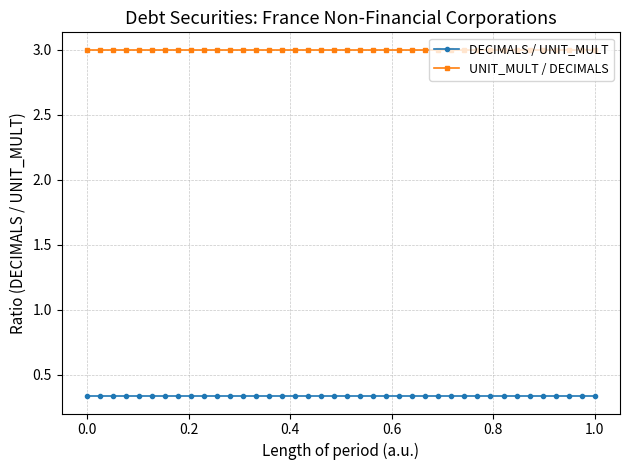

What is the value of the UNIT_MULT / DECIMALS point at the 33rd from the left?

3.0